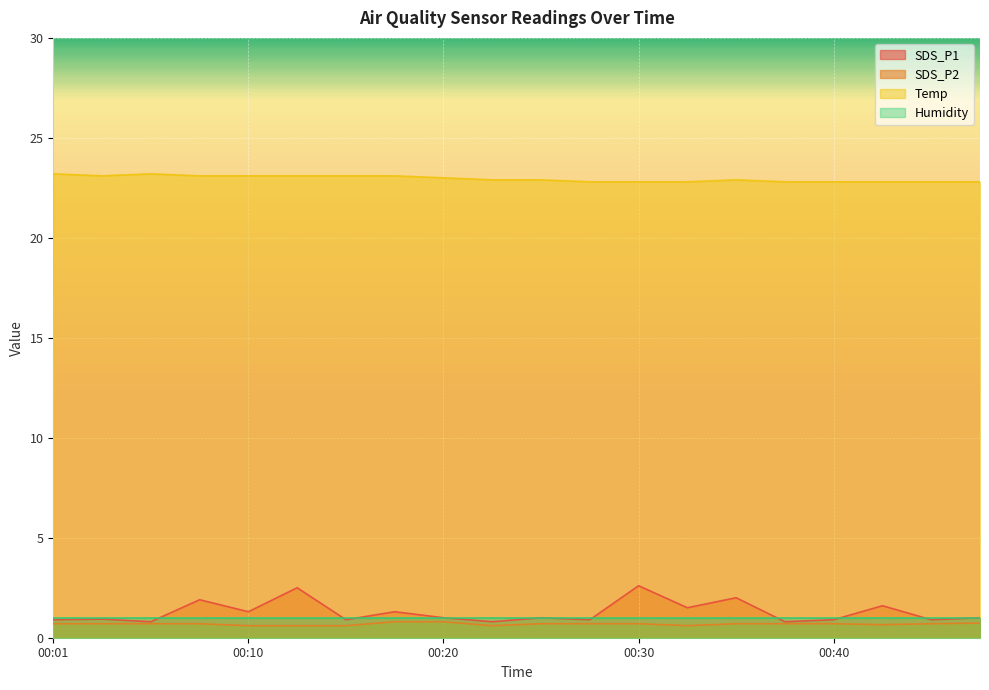

What is the approximate value of SDS_P1 at 00:33?

1.5